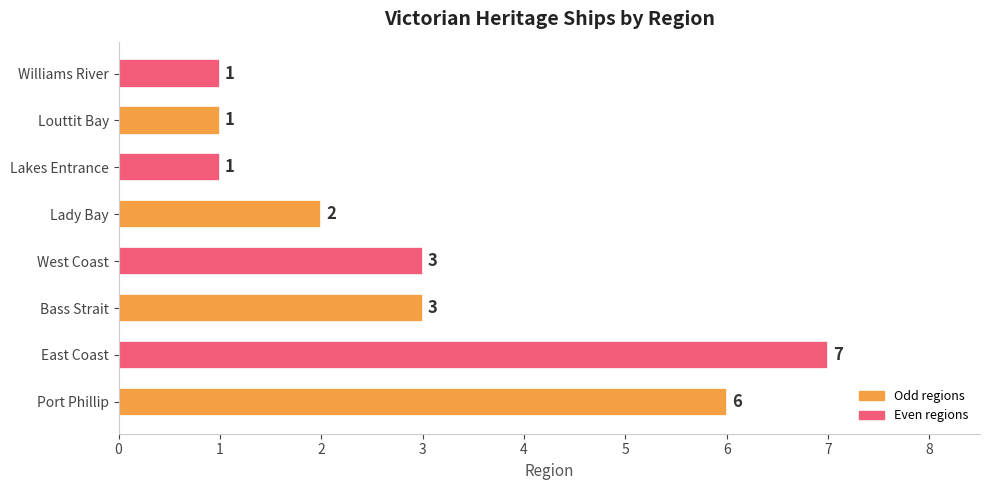

How many bars are there in total?

8